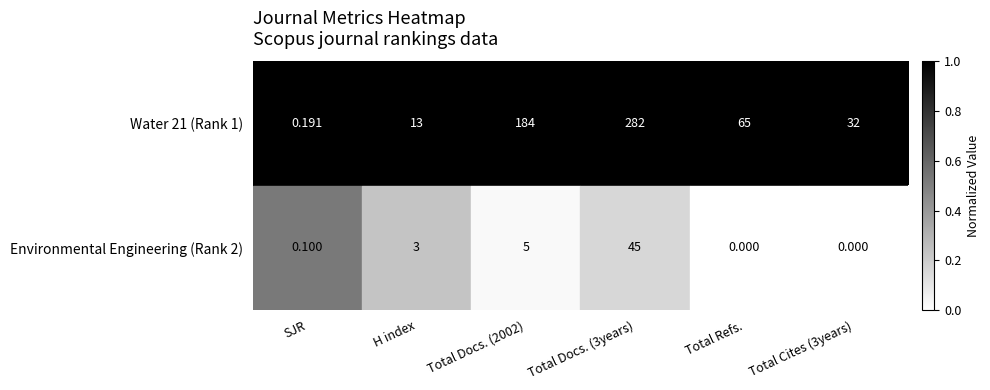

Rank the series by their maximum value, from highest to lowest.

Water 21 (Rank 1), Environmental Engineering (Rank 2)